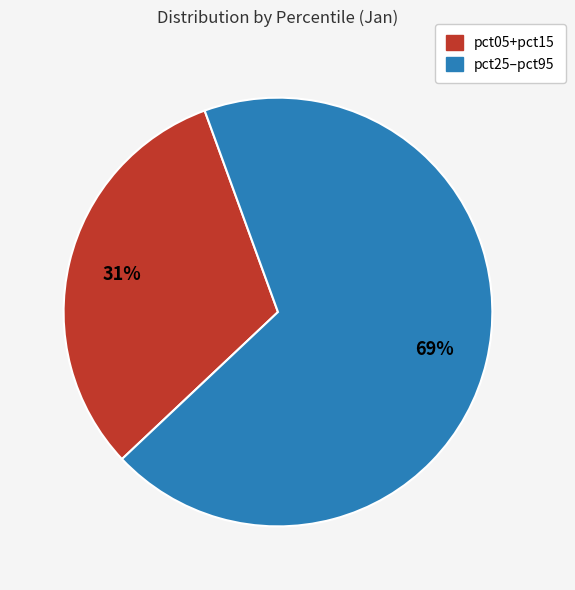

Is there any slice that represents more than half of the pie?

Yes